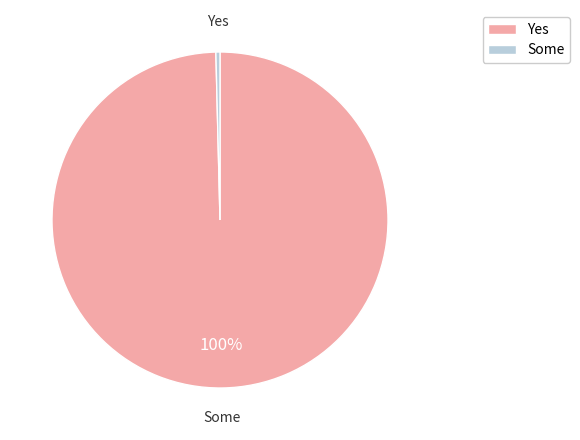

Is there any slice that represents more than half of the pie?

Yes